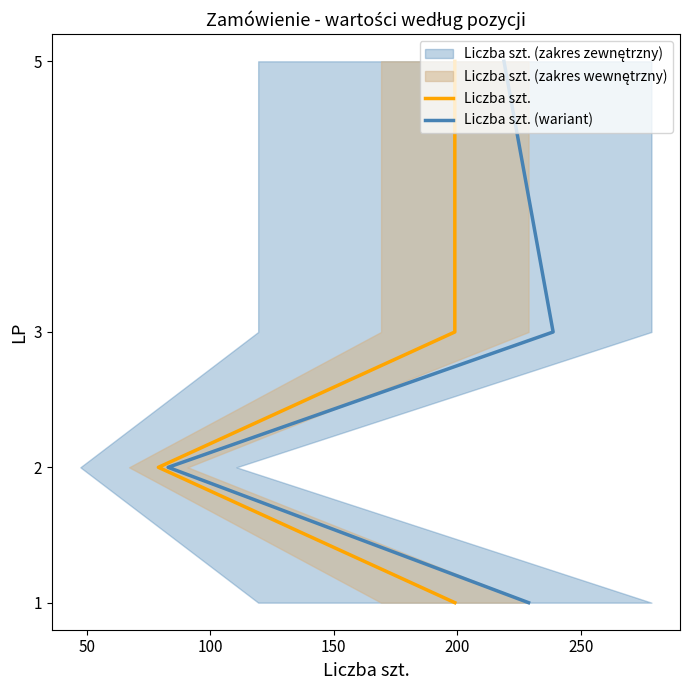

True or false: Liczba szt. has more than 0 interior local peaks.

False